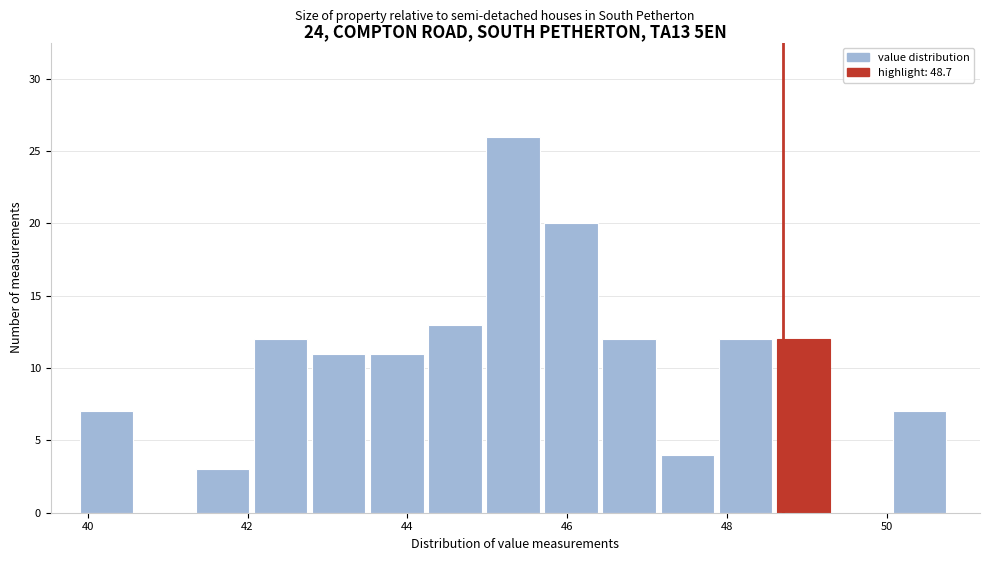

Around what value on the x-axis is the tallest bar? Give the approximate position of its centre, as read against the axis.

45.4